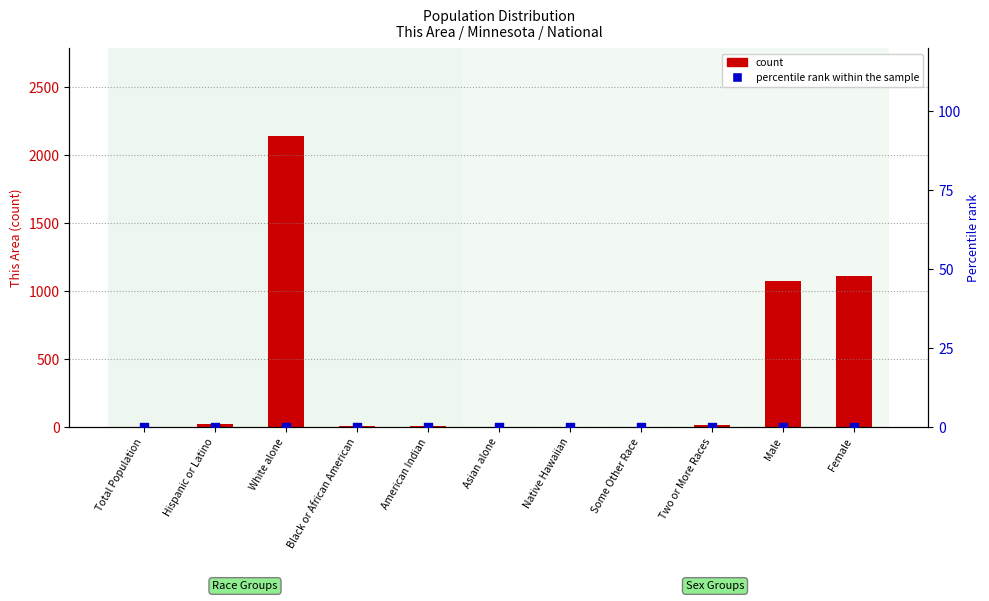

At how many categories does at least one series exceed 278?

3